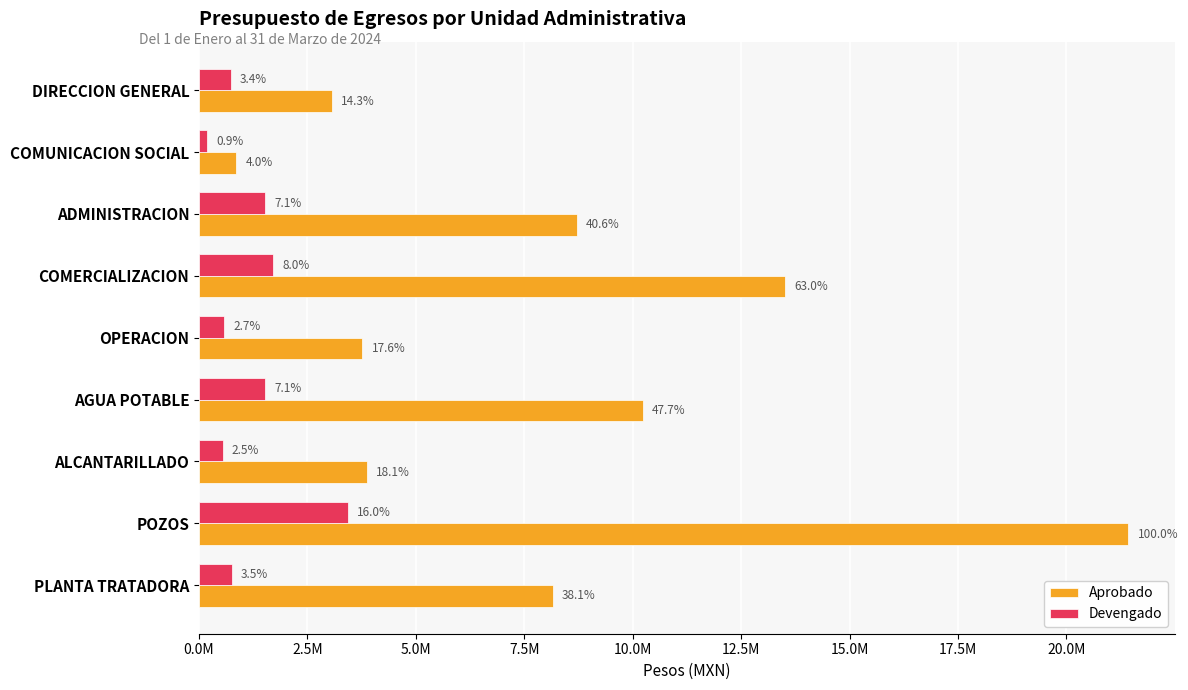

What is the difference between the second highest and minimum values in the Aprobado series?

12651295.4